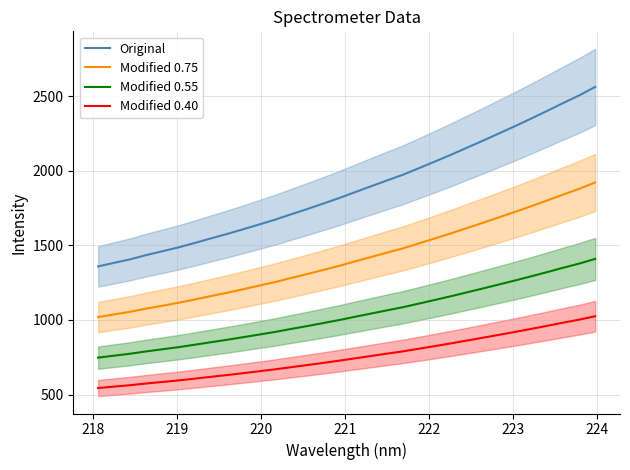

What is the highest value of the Original series?

2562.0